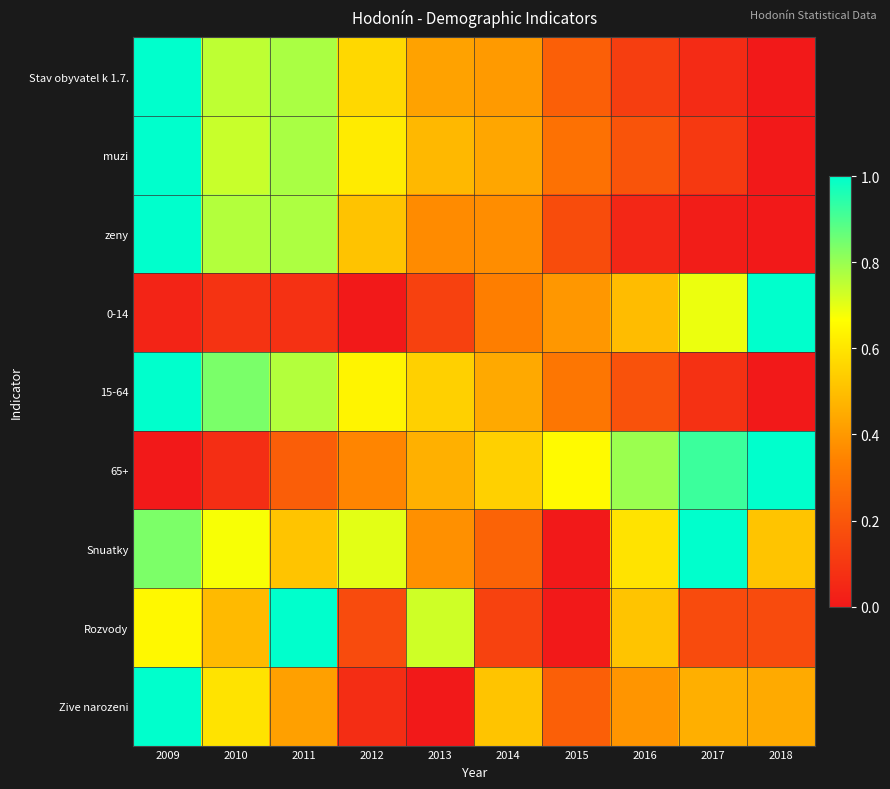

Reading left to right, extract all data points from this chart.

Stav obyvatel k 1.7.: 2009=1.0	2010=0.8	2011=0.8	2012=0.6	2013=0.4	2014=0.4	2015=0.2	2016=0.1	2017=0.1	2018=0.0
muzi: 2009=1.0	2010=0.7	2011=0.8	2012=0.6	2013=0.5	2014=0.4	2015=0.3	2016=0.2	2017=0.1	2018=0.0
zeny: 2009=1.0	2010=0.8	2011=0.8	2012=0.5	2013=0.4	2014=0.4	2015=0.2	2016=0.0	2017=0.0	2018=0.0
0-14: 2009=0.0	2010=0.1	2011=0.1	2012=0.0	2013=0.1	2014=0.3	2015=0.4	2016=0.5	2017=0.7	2018=1.0
15-64: 2009=1.0	2010=0.8	2011=0.8	2012=0.6	2013=0.5	2014=0.4	2015=0.3	2016=0.2	2017=0.1	2018=0.0
65+: 2009=0.0	2010=0.1	2011=0.2	2012=0.3	2013=0.5	2014=0.5	2015=0.7	2016=0.8	2017=0.9	2018=1.0
Snuatky: 2009=0.8	2010=0.7	2011=0.5	2012=0.7	2013=0.4	2014=0.2	2015=0.0	2016=0.6	2017=1.0	2018=0.5
Rozvody: 2009=0.6	2010=0.5	2011=1.0	2012=0.2	2013=0.7	2014=0.1	2015=0.0	2016=0.5	2017=0.2	2018=0.2
Zive narozeni: 2009=1.0	2010=0.6	2011=0.4	2012=0.1	2013=0.0	2014=0.5	2015=0.2	2016=0.4	2017=0.5	2018=0.4